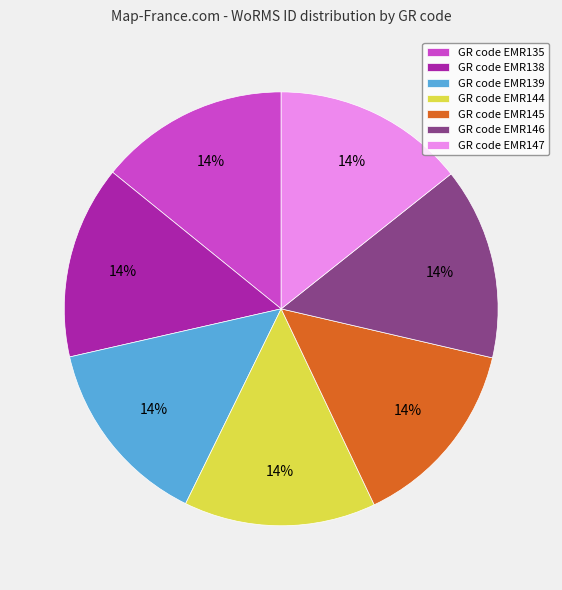

Is the sum of GR code EMR147 and GR code EMR135 greater than half?

No